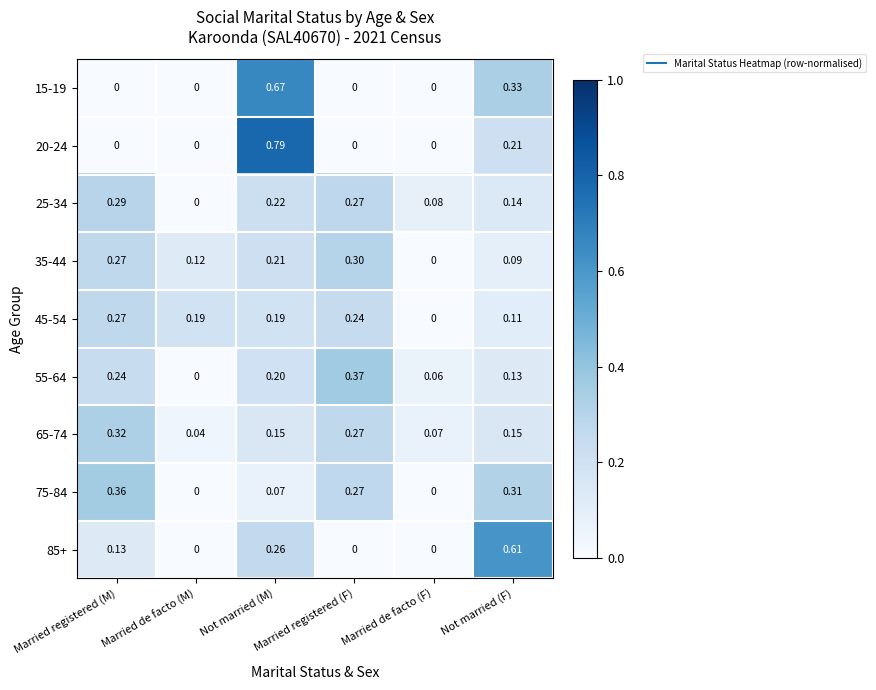

How many values in the 85+ series exceed 0?

3